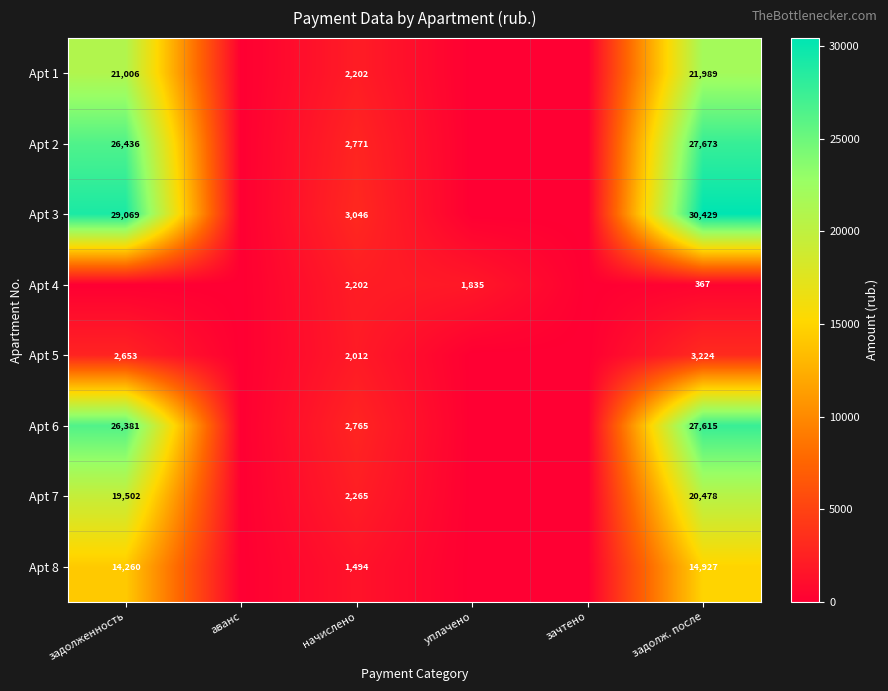

What is the sum of the Apt 1 values at задолж. после and начислено?

24191